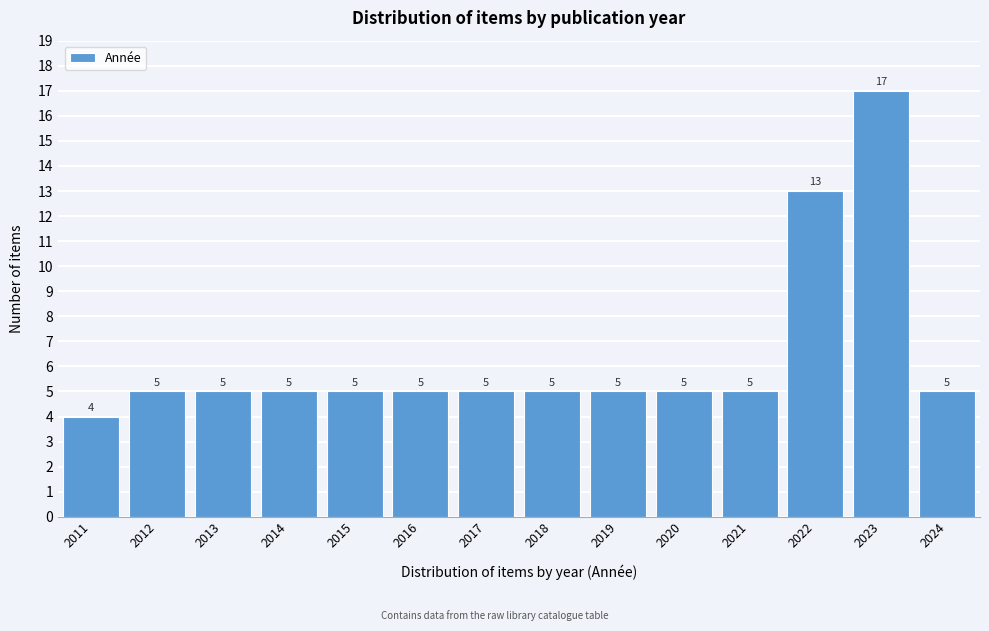

Reading left to right, extract all data points from this chart.

2011=4	2012=5	2013=5	2014=5	2015=5	2016=5	2017=5	2018=5	2019=5	2020=5	2021=5	2022=13	2023=17	2024=5